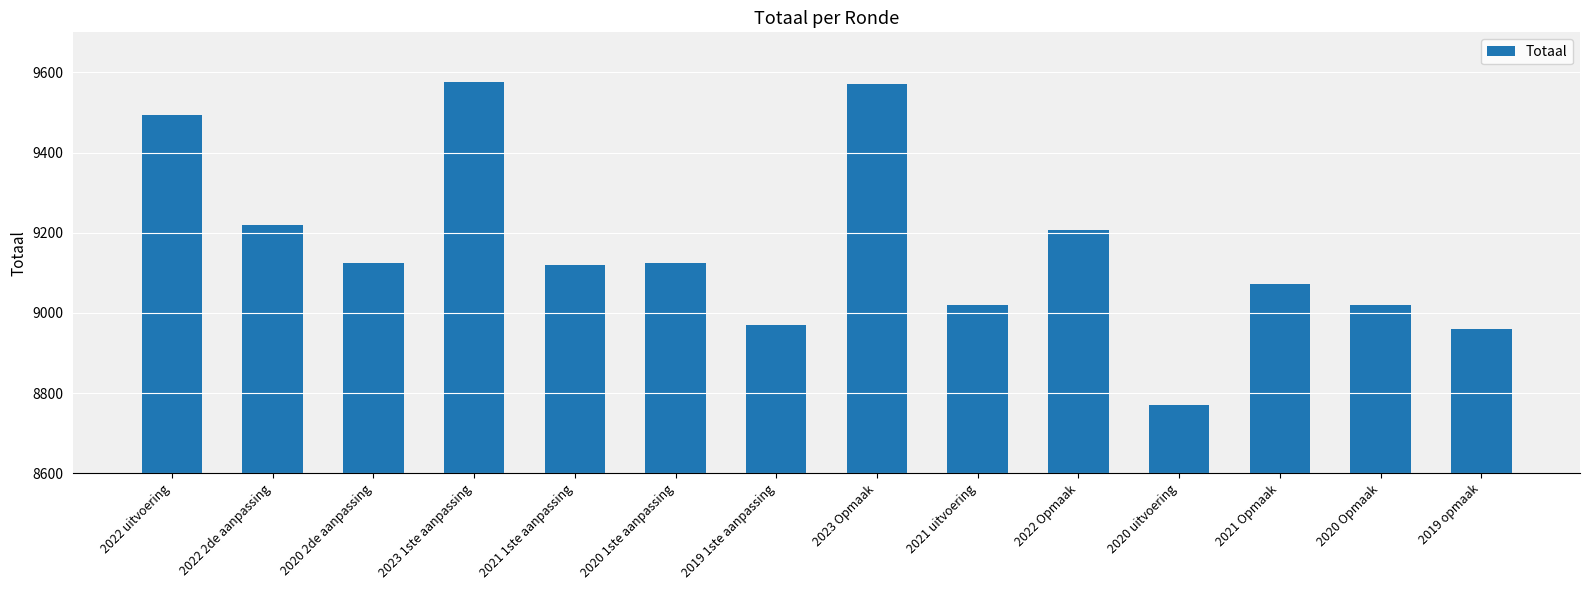

What is the greatest value displayed?

9577